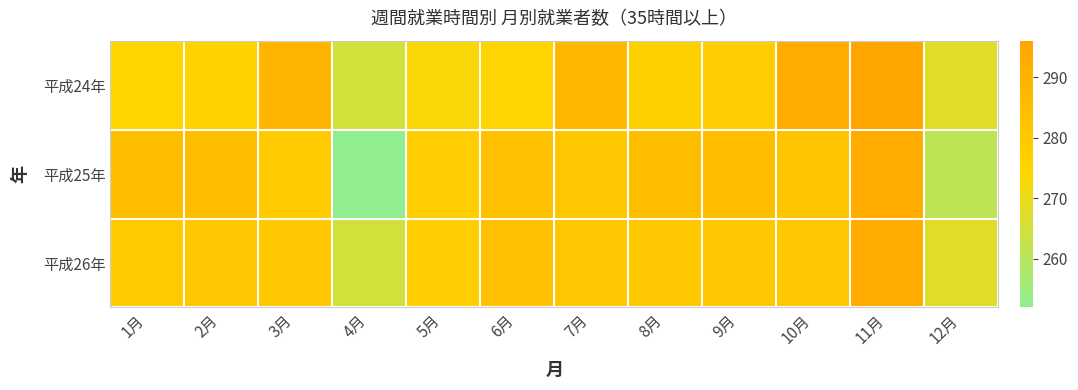

What is the total value across all series at 2月?

842